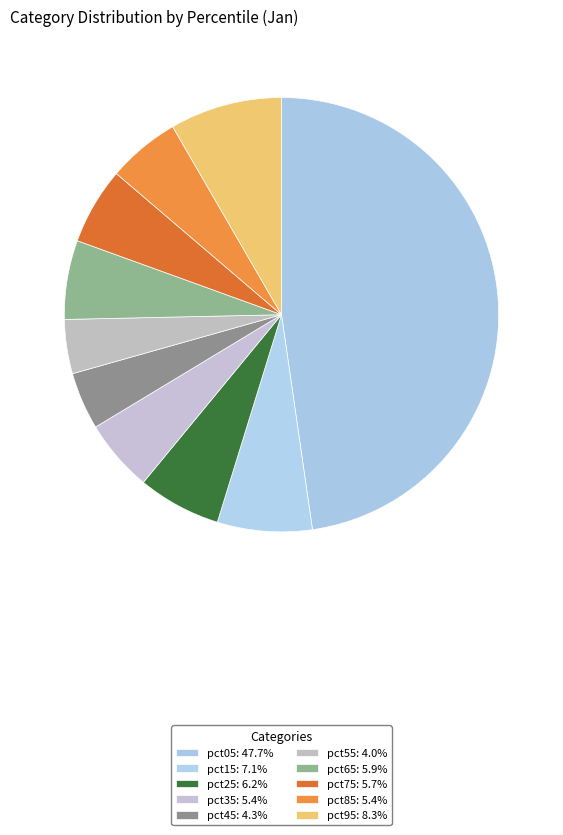

To the nearest percent, what portion does pct45 represent?

4%